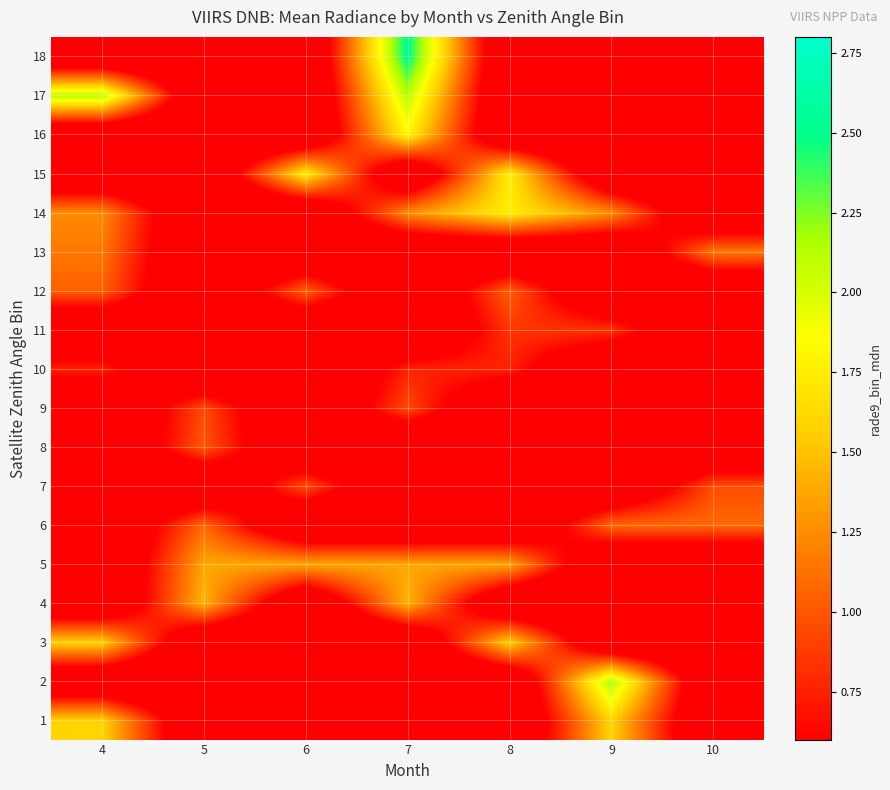

Count the number of data series in this chart.

18